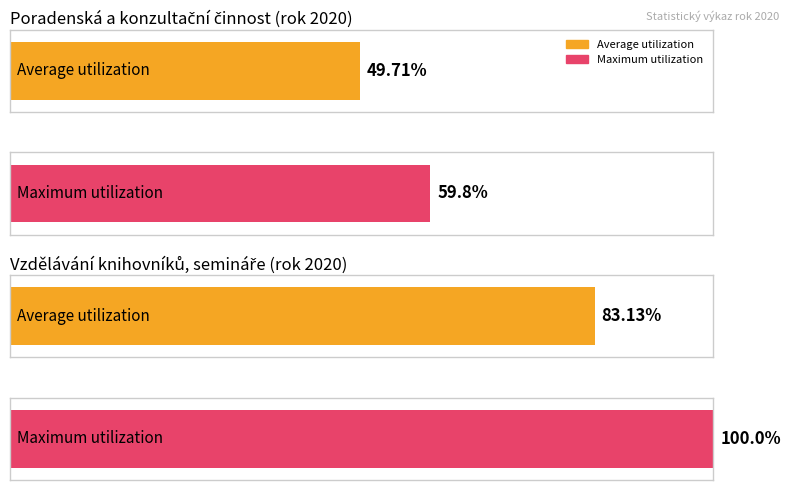

Which category has the lowest value across all series?

Poradenská a konzultační činnost